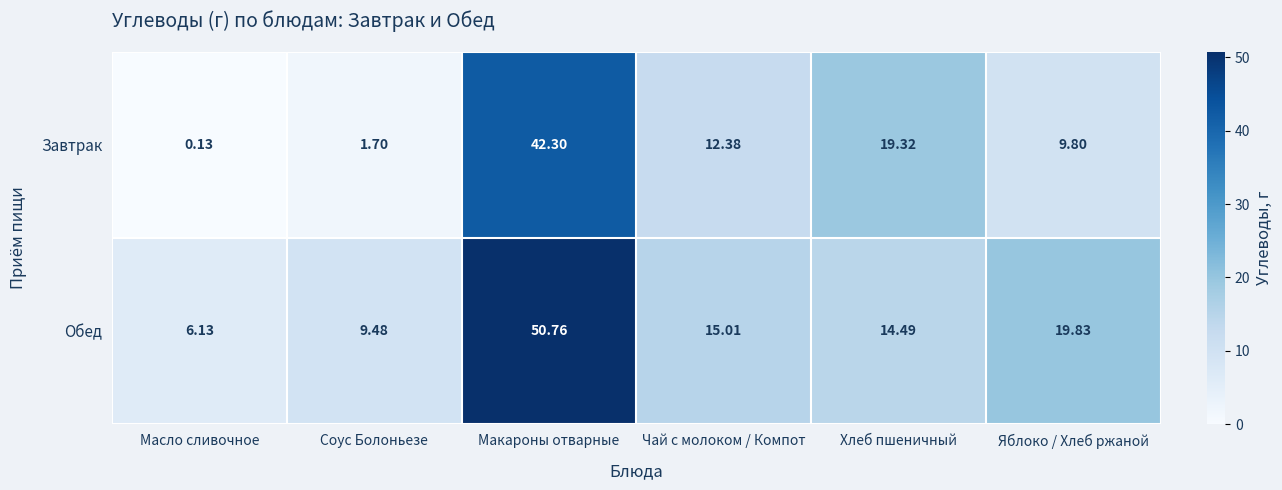

At which label is Завтрак closest to 21?

Хлеб пшеничный